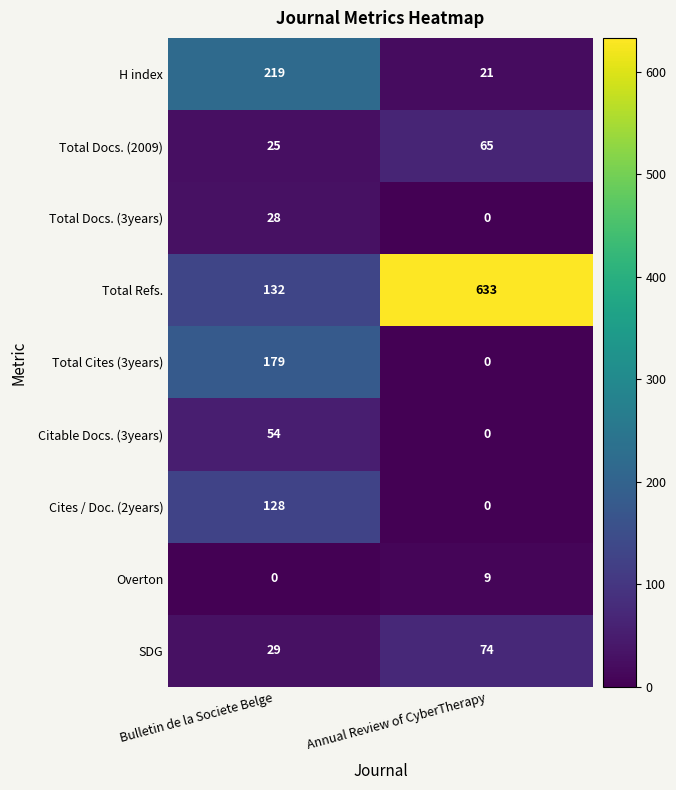

The value of Total Docs. (2009) at Bulletin de la Societe Belge is 13. True or false?

False